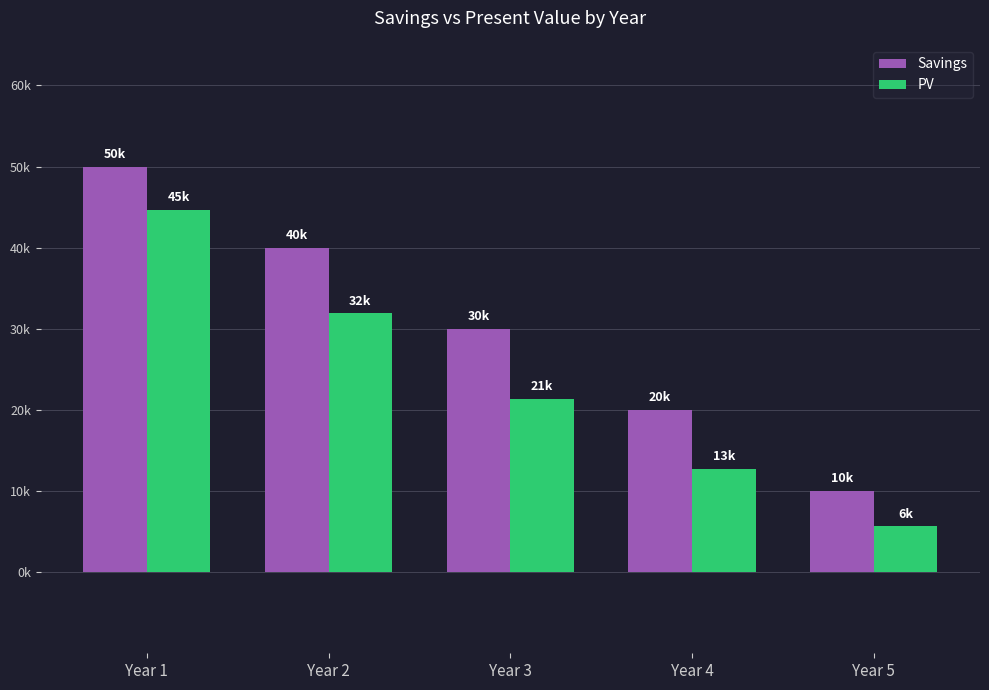

List the series in order of their overall mean, lowest first.

PV, Savings